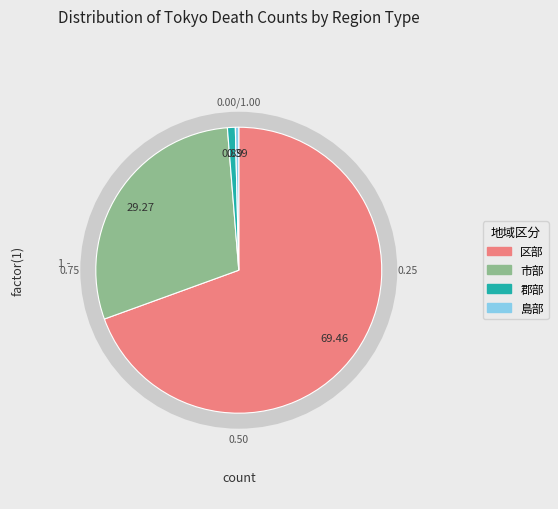

Do 郡部 and 島部 together represent more than half of the pie?

No